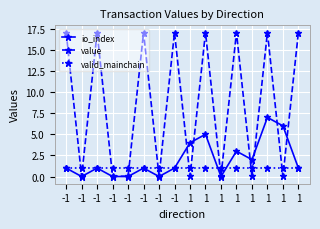

True or false: valid_mainchain and io_index intersect in this chart.

True